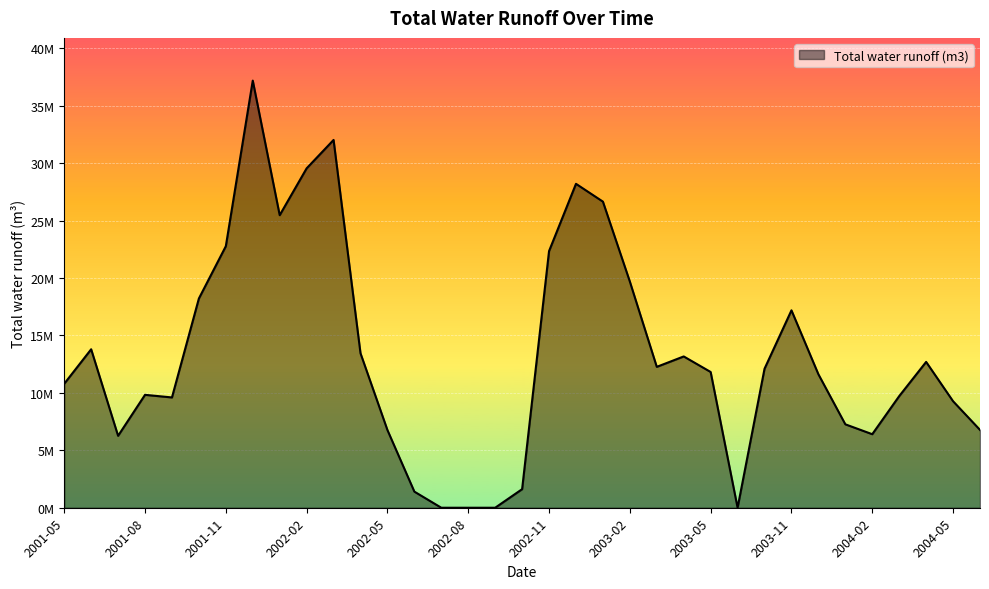

Reading left to right, what are all the values shown in this chart?

10791000	13794000	6261000	9828000	9601000	18215000	22766000	37180000	25466000	29543000	32015000	13446000	6763000	1402000	0	0	0	1617000	22339000	28196000	26645000	19688000	12264000	13170000	11816000	0	12099000	17184000	11619000	7262000	6401000	9716000	12694000	9271000	6775000